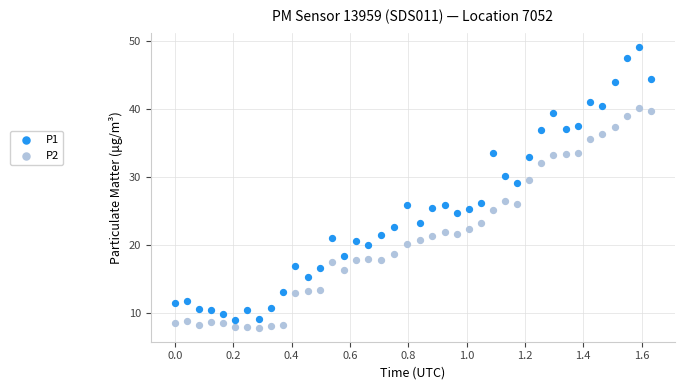

Which series contains the lowest Y value?

P2